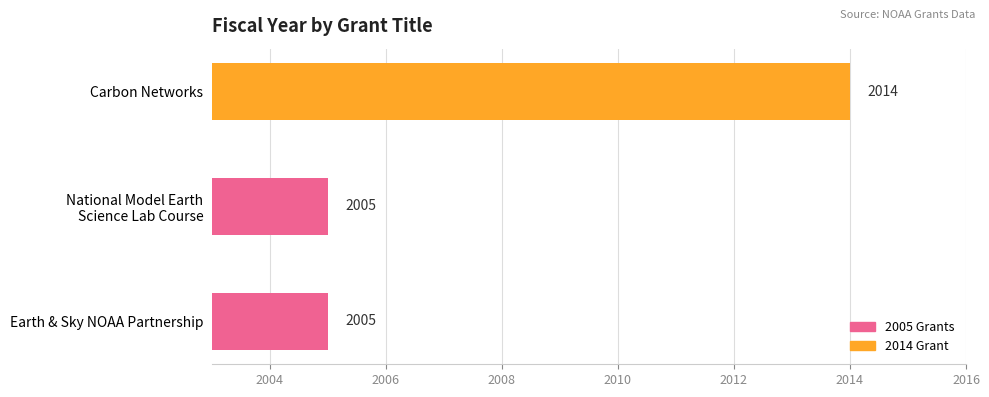

Count the values in the range 2005 to 2014.

3